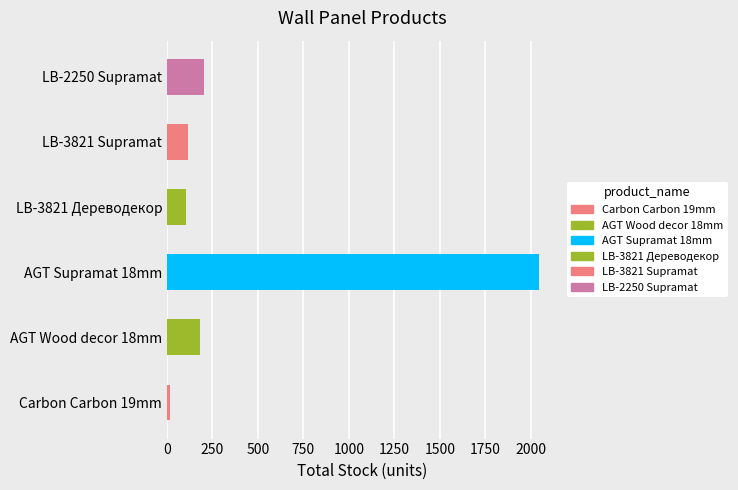

What is the average value?

444